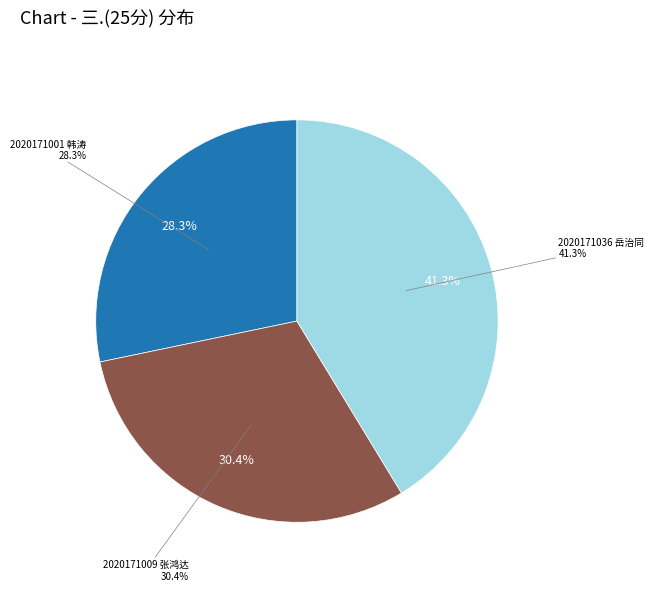

The 2020171001 韩涛 slice represents 42% of the pie. True or false?

False